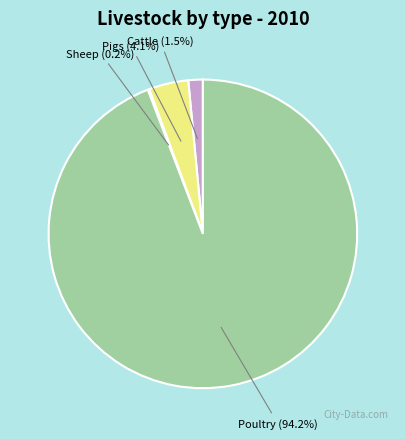

Does any single category account for the majority?

Yes